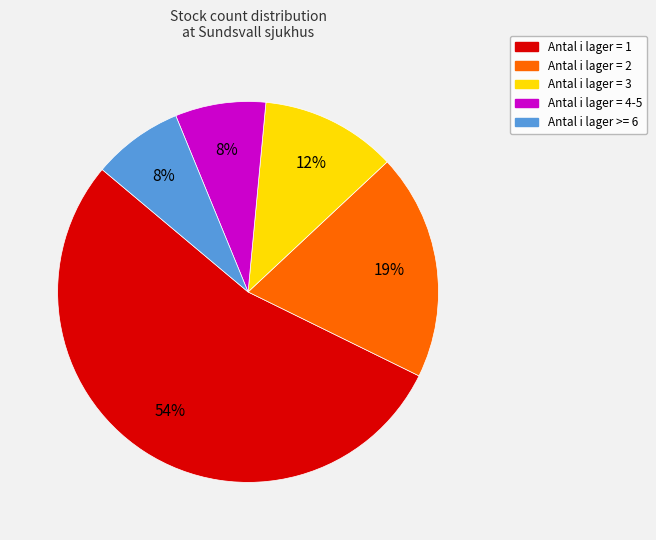

Between Antal i lager = 4-5 and Antal i lager = 1, which is larger?

Antal i lager = 1